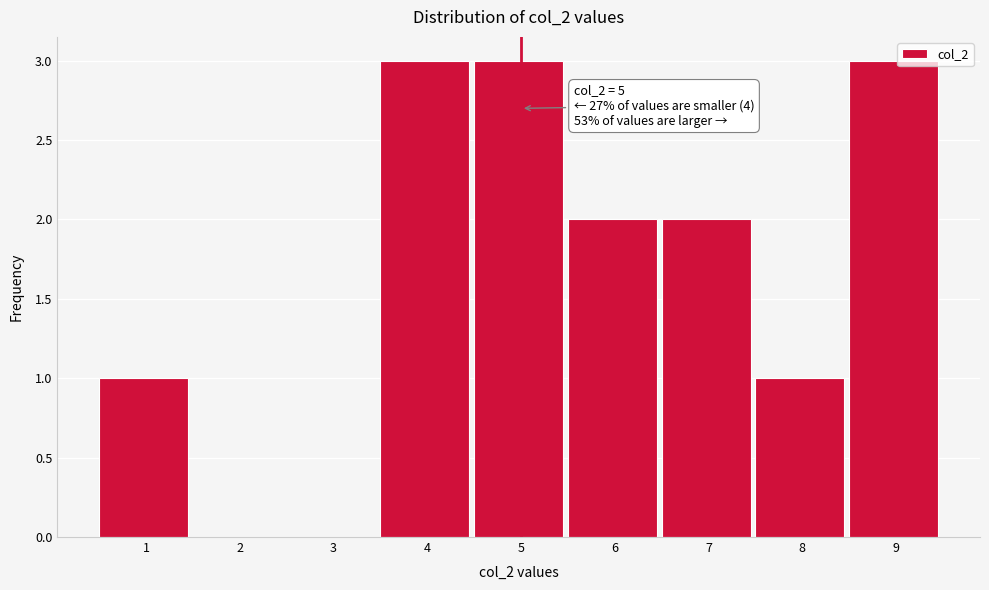

Reading left to right, transcribe all the data shown in this chart.

1=1	2=0	3=0	4=3	5=3	6=2	7=2	8=1	9=3